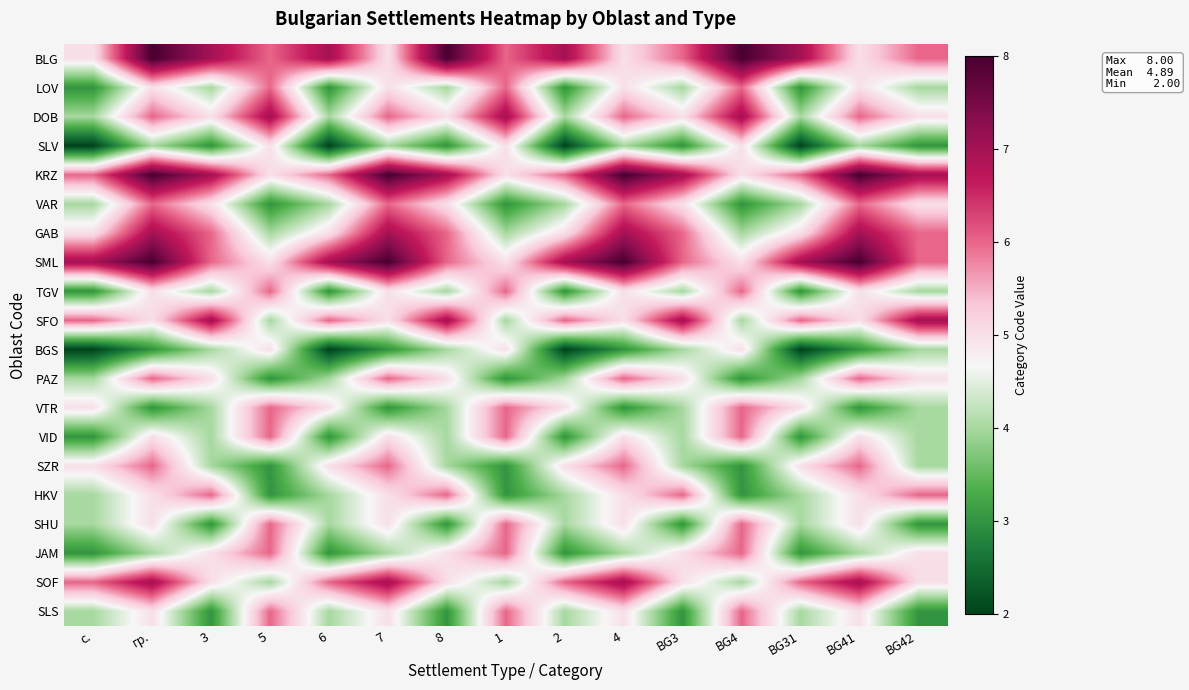

Reading left to right, transcribe all the data shown in this chart.

BLG: с.=5	гр.=8	3=7	5=6	6=7	7=5	8=8	1=6	2=7	4=5	BG3=6	BG4=8	BG31=7	BG41=5	BG42=6
LOV: с.=3	гр.=5	3=4	5=6	6=3	7=5	8=4	1=6	2=3	4=5	BG3=4	BG4=6	BG31=3	BG41=5	BG42=4
DOB: с.=4	гр.=6	3=5	5=7	6=4	7=6	8=5	1=7	2=4	4=6	BG3=5	BG4=7	BG31=4	BG41=6	BG42=5
SLV: с.=2	гр.=4	3=3	5=5	6=2	7=4	8=3	1=5	2=2	4=4	BG3=3	BG4=5	BG31=2	BG41=4	BG42=3
KRZ: с.=6	гр.=8	3=7	5=5	6=6	7=8	8=7	1=5	2=6	4=8	BG3=7	BG4=5	BG31=6	BG41=8	BG42=7
VAR: с.=4	гр.=6	3=5	5=3	6=4	7=6	8=5	1=3	2=4	4=6	BG3=5	BG4=3	BG31=4	BG41=6	BG42=5
GAB: с.=5	гр.=7	3=6	5=4	6=5	7=7	8=6	1=4	2=5	4=7	BG3=6	BG4=4	BG31=5	BG41=7	BG42=6
SML: с.=7	гр.=8	3=6	5=5	6=7	7=8	8=6	1=5	2=7	4=8	BG3=6	BG4=5	BG31=7	BG41=8	BG42=6
TGV: с.=3	гр.=5	3=4	5=6	6=3	7=5	8=4	1=6	2=3	4=5	BG3=4	BG4=6	BG31=3	BG41=5	BG42=4
SFO: с.=6	гр.=5	3=7	5=4	6=6	7=5	8=7	1=4	2=6	4=5	BG3=7	BG4=4	BG31=6	BG41=5	BG42=7
BGS: с.=2	гр.=3	3=4	5=5	6=2	7=3	8=4	1=5	2=2	4=3	BG3=4	BG4=5	BG31=2	BG41=3	BG42=4
PAZ: с.=4	гр.=6	3=5	5=3	6=4	7=6	8=5	1=3	2=4	4=6	BG3=5	BG4=3	BG31=4	BG41=6	BG42=5
VTR: с.=5	гр.=3	3=4	5=6	6=5	7=3	8=4	1=6	2=5	4=3	BG3=4	BG4=6	BG31=5	BG41=3	BG42=4
VID: с.=3	гр.=5	3=4	5=6	6=3	7=5	8=4	1=6	2=3	4=5	BG3=4	BG4=6	BG31=3	BG41=5	BG42=4
SZR: с.=5	гр.=6	3=4	5=3	6=5	7=6	8=4	1=3	2=5	4=6	BG3=4	BG4=3	BG31=5	BG41=6	BG42=4
HKV: с.=4	гр.=5	3=6	5=3	6=4	7=5	8=6	1=3	2=4	4=5	BG3=6	BG4=3	BG31=4	BG41=5	BG42=6
SHU: с.=4	гр.=5	3=3	5=6	6=4	7=5	8=3	1=6	2=4	4=5	BG3=3	BG4=6	BG31=4	BG41=5	BG42=3
JAM: с.=3	гр.=4	3=5	5=6	6=3	7=4	8=5	1=6	2=3	4=4	BG3=5	BG4=6	BG31=3	BG41=4	BG42=5
SOF: с.=6	гр.=7	3=5	5=4	6=6	7=7	8=5	1=4	2=6	4=7	BG3=5	BG4=4	BG31=6	BG41=7	BG42=5
SLS: с.=4	гр.=5	3=3	5=6	6=4	7=5	8=3	1=6	2=4	4=5	BG3=3	BG4=6	BG31=4	BG41=5	BG42=3